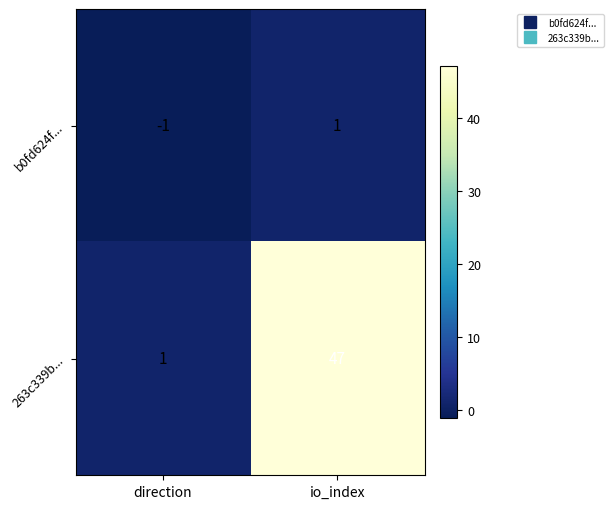

Is it true that b0fd624f... equals 1 at io_index?

True